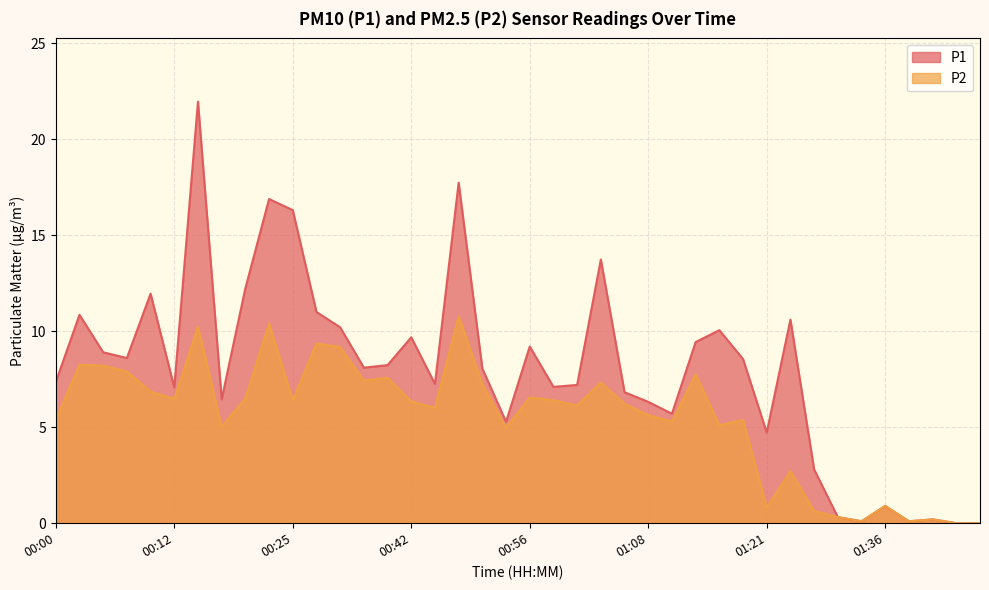

Reading left to right, extract all data points from this chart.

P1: 7.3	10.8	8.9	8.6	11.9	7.1	21.9	6.5	12.2	16.9	16.3	11.0	10.2	8.1	8.2	9.7	7.2	17.7	8.1	5.3	9.2	7.1	7.2	13.7	6.8	6.3	5.7	9.4	10.1	8.6	4.7	10.6	2.8	0.3	0.1	0.9	0.1	0.2	0.0	0.0
P2: 5.4	8.2	8.2	7.9	6.8	6.5	10.2	5.0	6.5	10.4	6.4	9.3	9.2	7.4	7.6	6.3	6.0	10.8	7.2	5.0	6.5	6.4	6.1	7.3	6.2	5.6	5.3	7.8	5.1	5.4	0.8	2.7	0.6	0.3	0.1	0.9	0.1	0.2	0.0	0.0